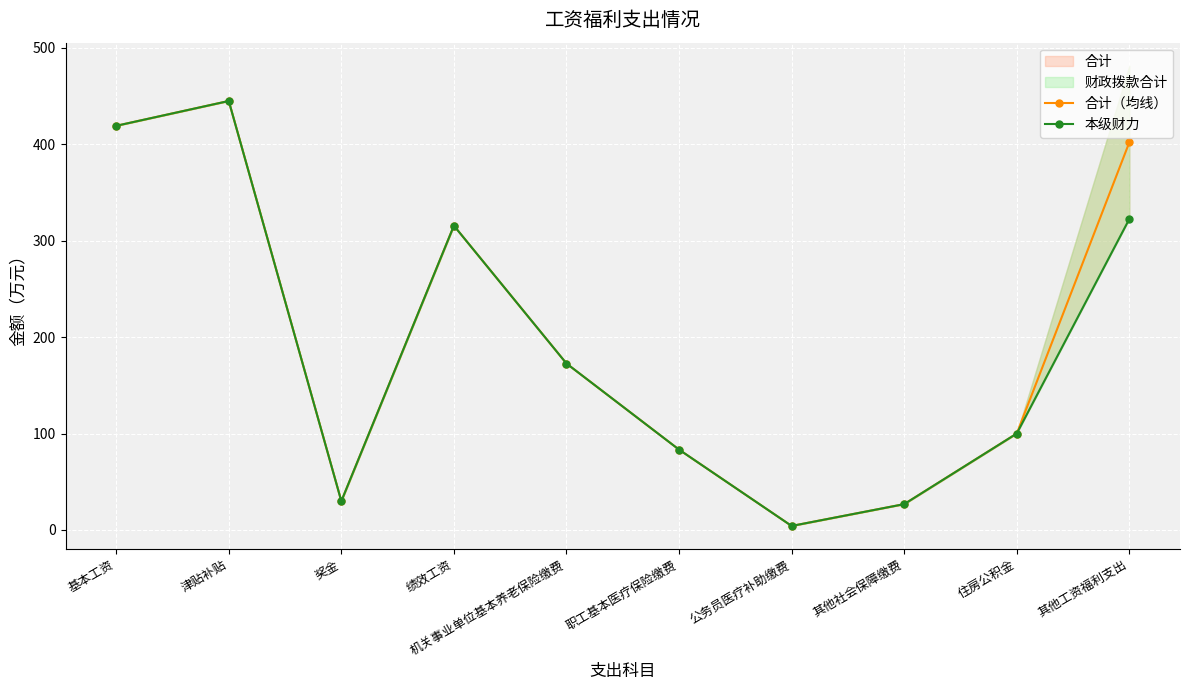

List the labels in order of 本级财力 value, largest first.

津贴补贴, 基本工资, 其他工资福利支出, 绩效工资, 机关事业单位基本养老保险缴费, 住房公积金, 职工基本医疗保险缴费, 奖金, 其他社会保障缴费, 公务员医疗补助缴费